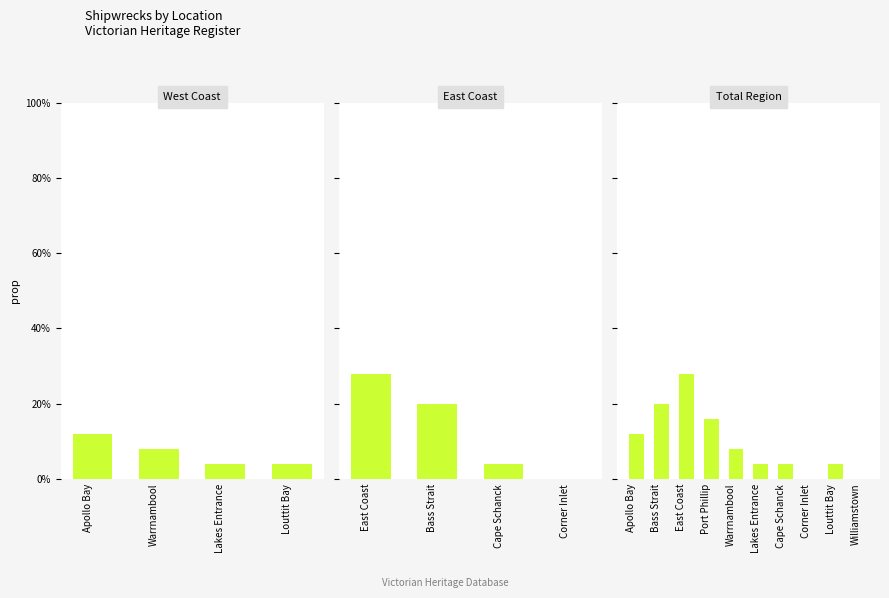

How many values are between 4 and 16?

6